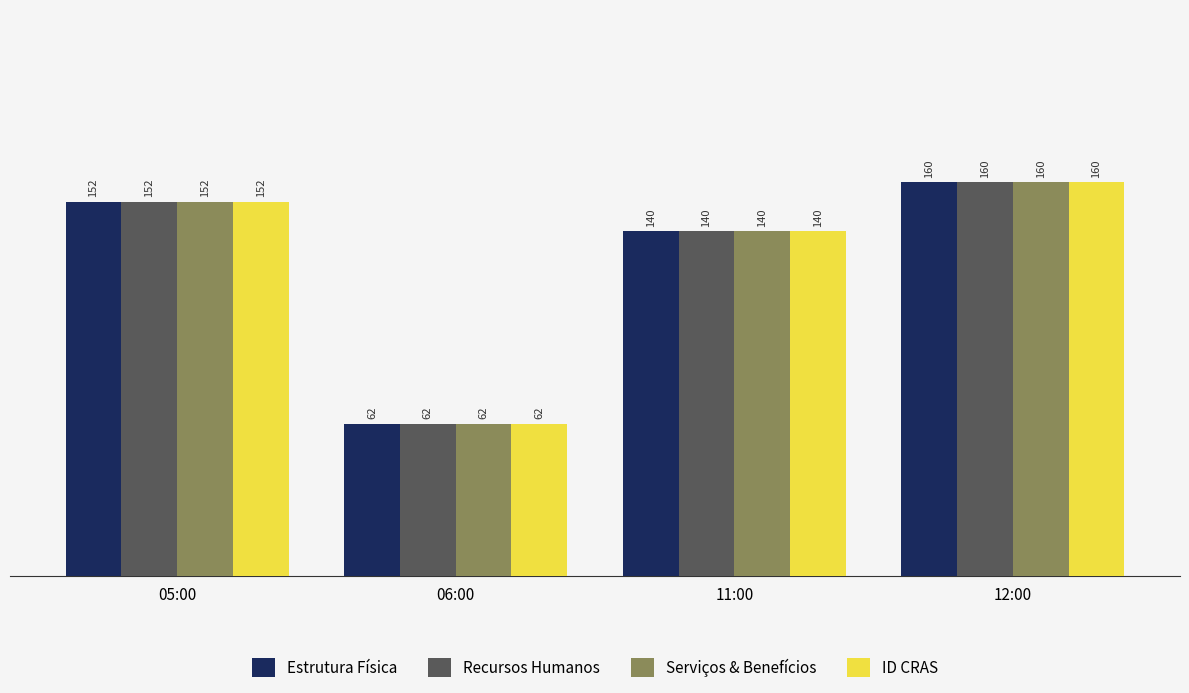

What is the sum of the Recursos Humanos values at 05:00 and 12:00?

312